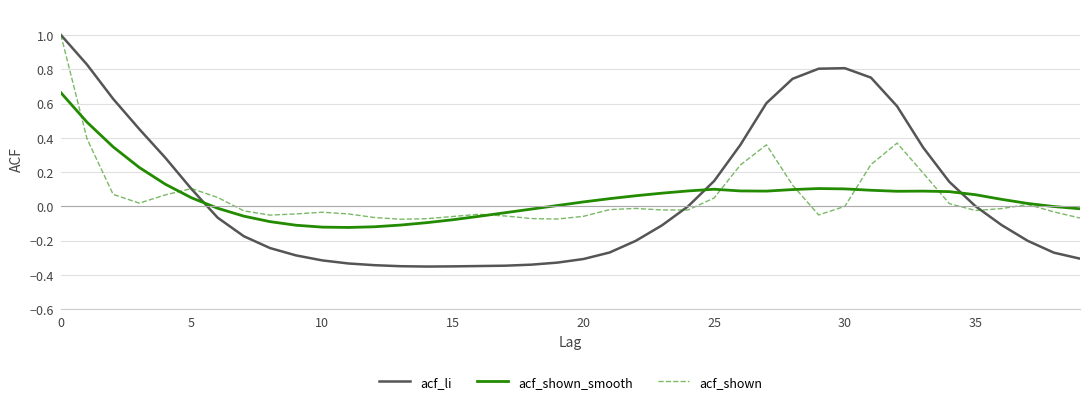

What is the sum of all acf_shown_smooth values?

2.2